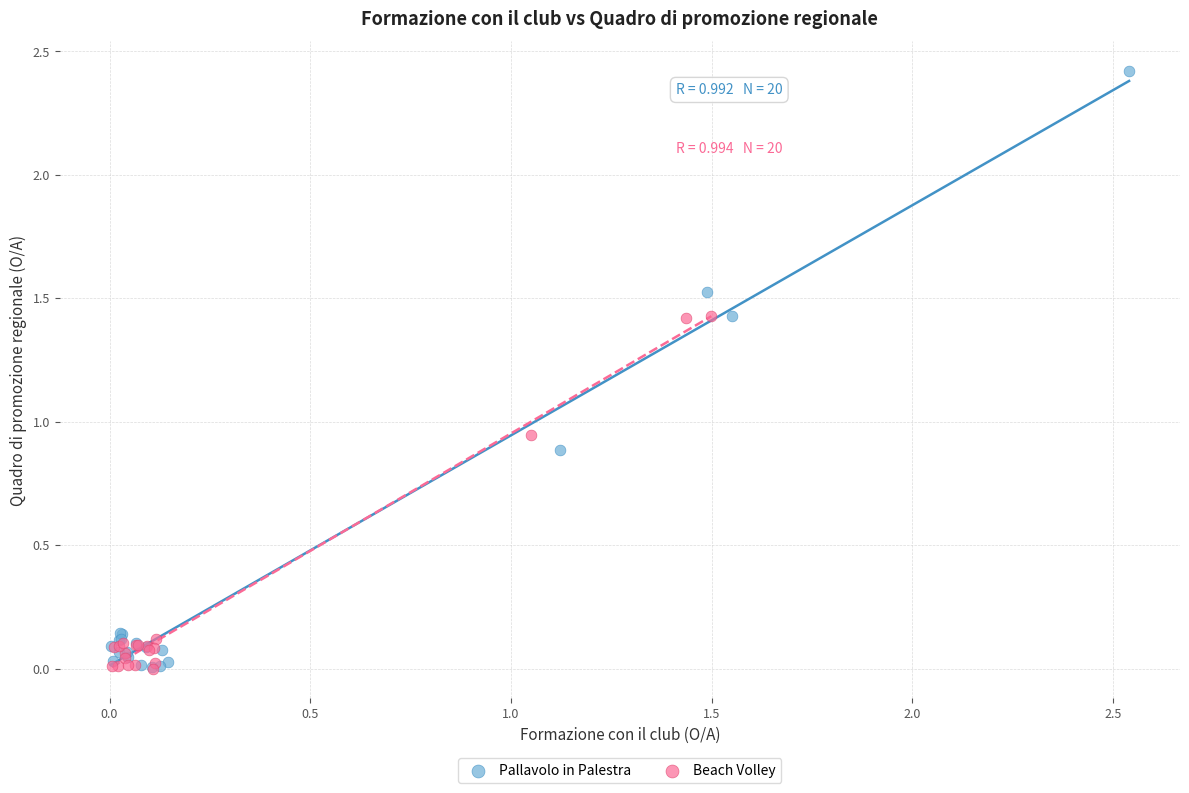

Which series has the largest Y range (max minus min)?

Pallavolo in Palestra